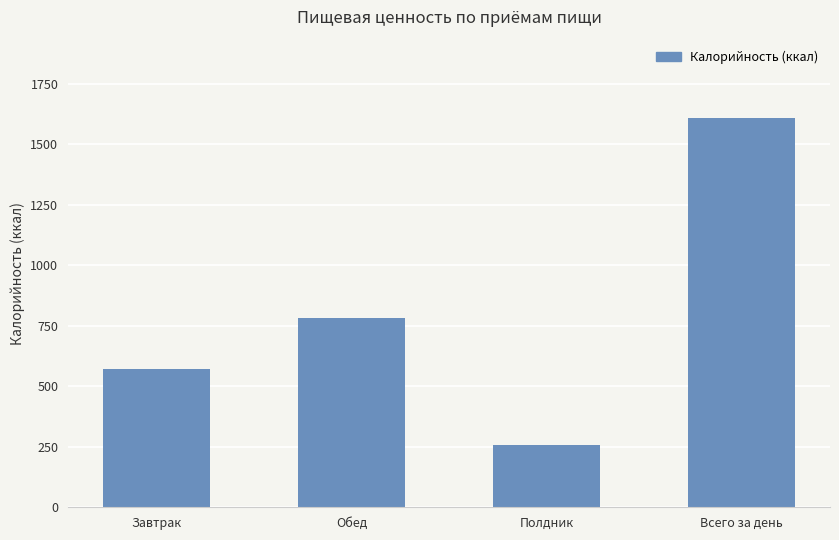

List the labels in order of value, smallest first.

Полдник, Завтрак, Обед, Всего за день